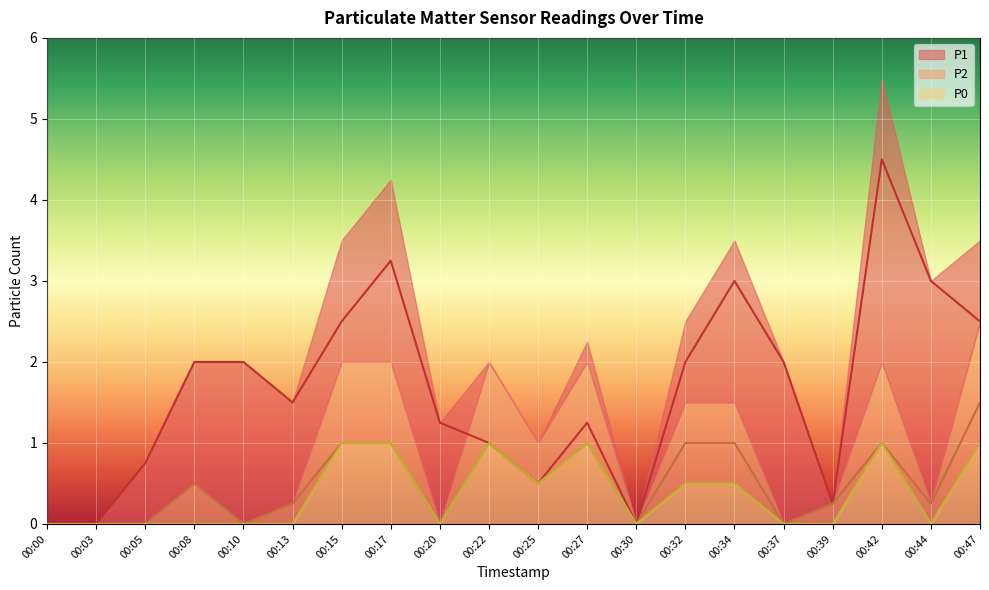

True or false: P2 and P0 cross at least once.

False